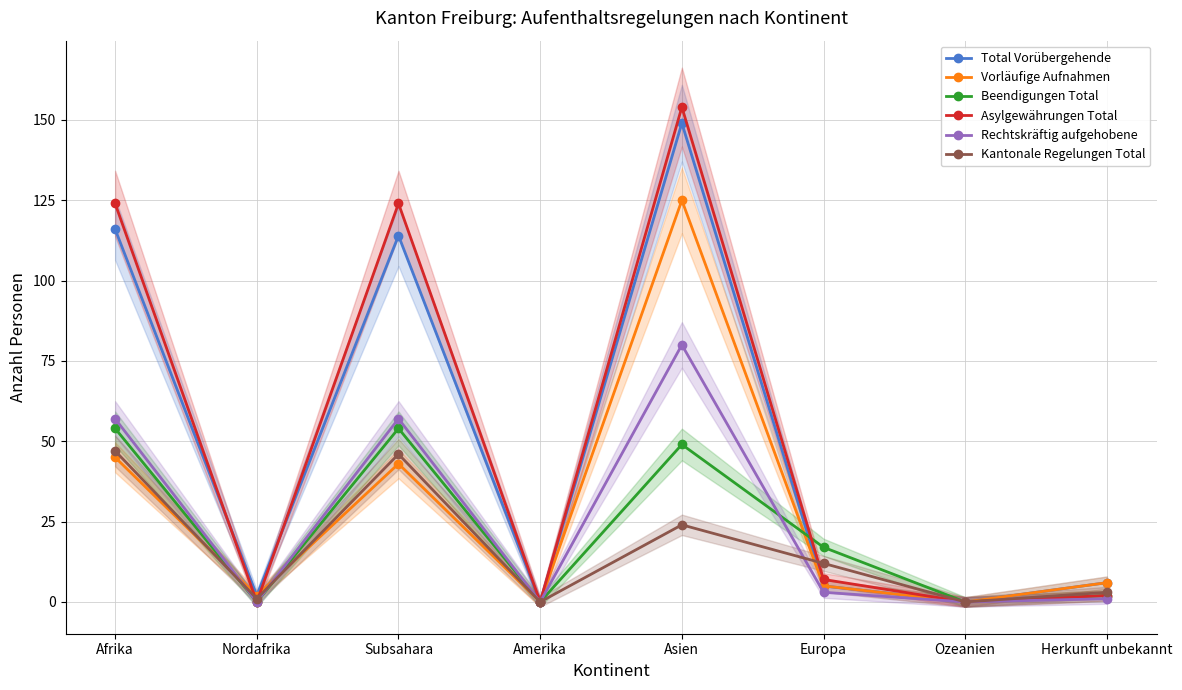

Reading right to left, transcribe all the data shown in this chart.

Total Vorübergehende: 6	0	5	149	0	114	2	116
Vorläufige Aufnahmen: 6	0	5	125	0	43	2	45
Beendigungen Total: 2	0	17	49	0	54	0	54
Asylgewährungen Total: 2	0	7	154	0	124	0	124
Rechtskräftig aufgehobene: 1	0	3	80	0	57	0	57
Kantonale Regelungen Total: 3	0	12	24	0	46	1	47